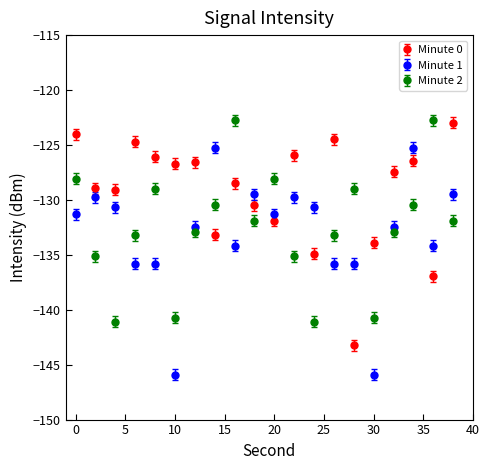

Which series has the largest total across all categories?

Minute 0